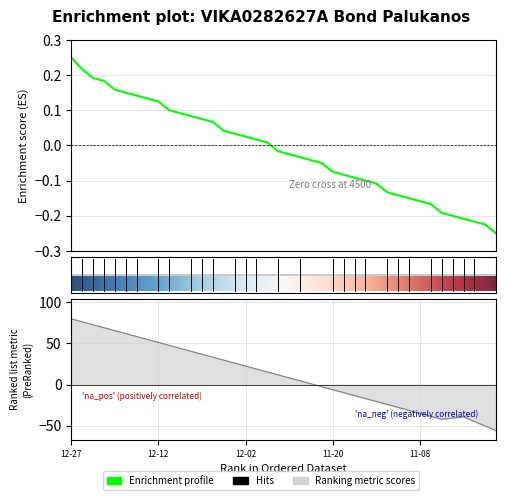

Between 2024-12-17 and 2024-12-09, which is larger?

2024-12-17